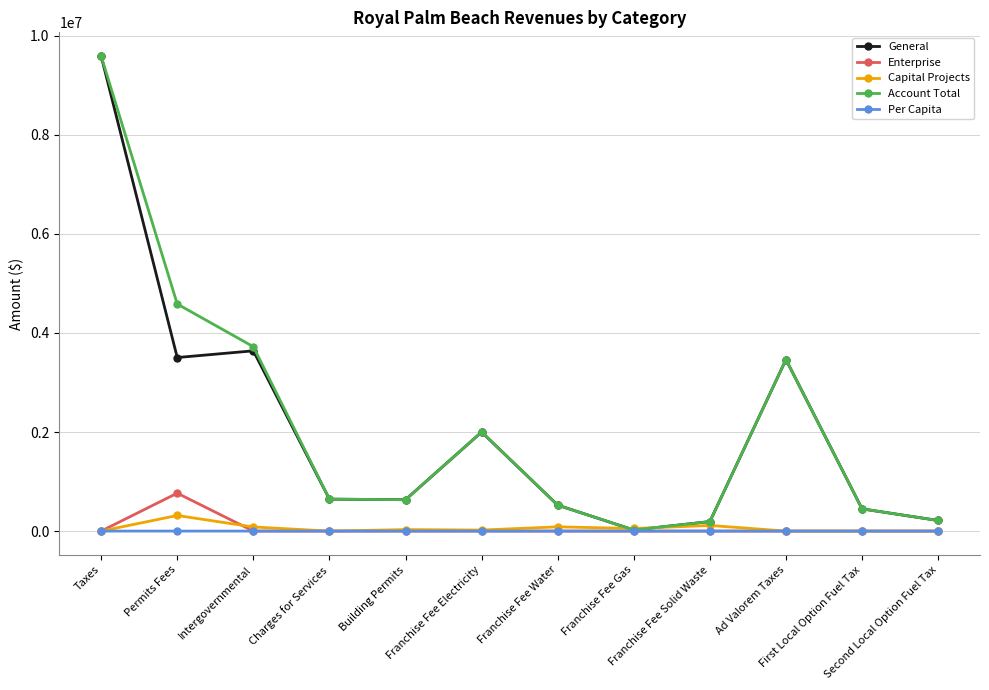

How many times do General and Capital Projects cross each other?

2